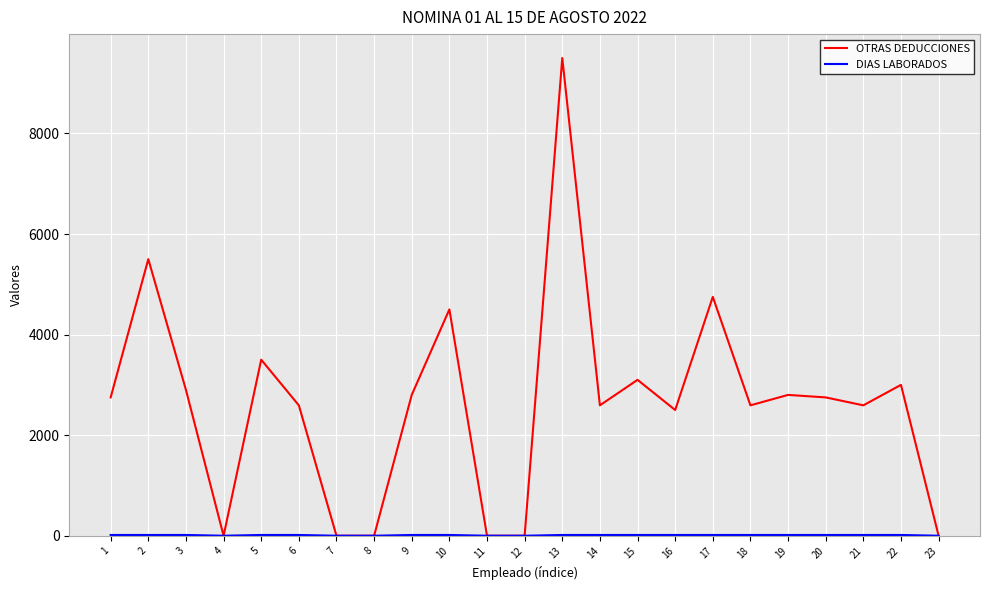

What is the difference between the second highest and second lowest values in the OTRAS DEDUCCIONES series?

5500.0